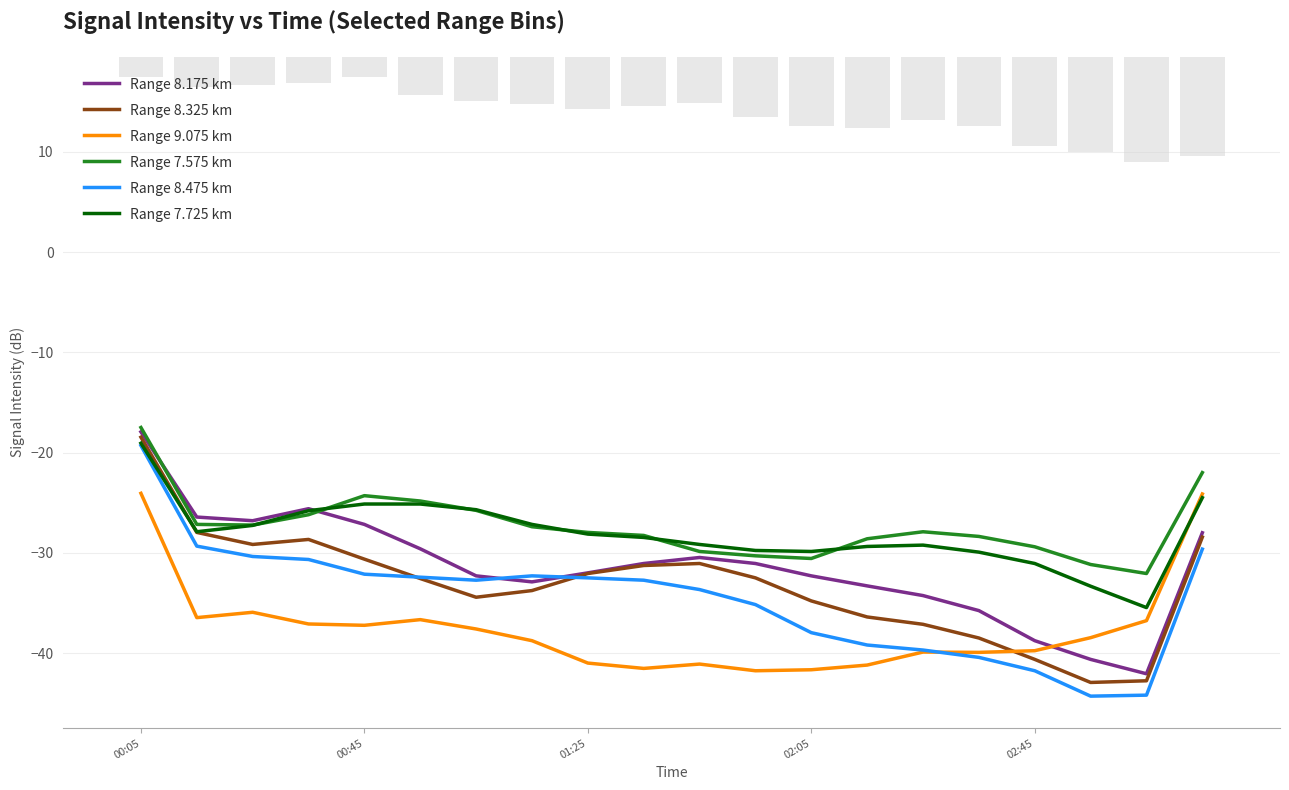

What are all the series names shown in the legend?

Range 8.175 km, Range 8.325 km, Range 9.075 km, Range 7.575 km, Range 8.475 km, Range 7.725 km